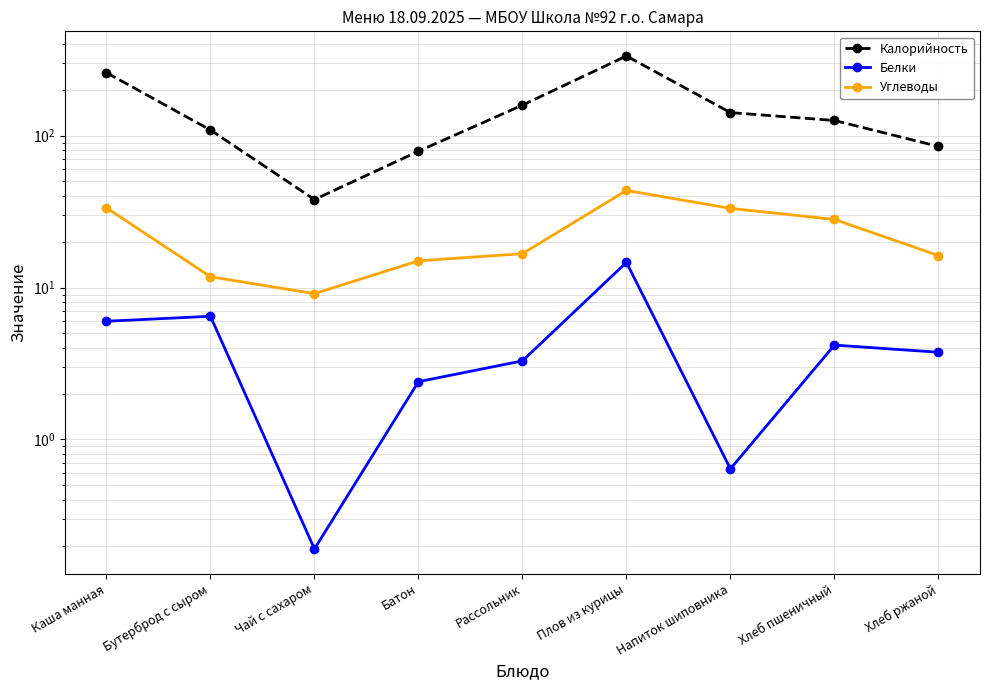

What is the sum of all Углеводы values?

207.3